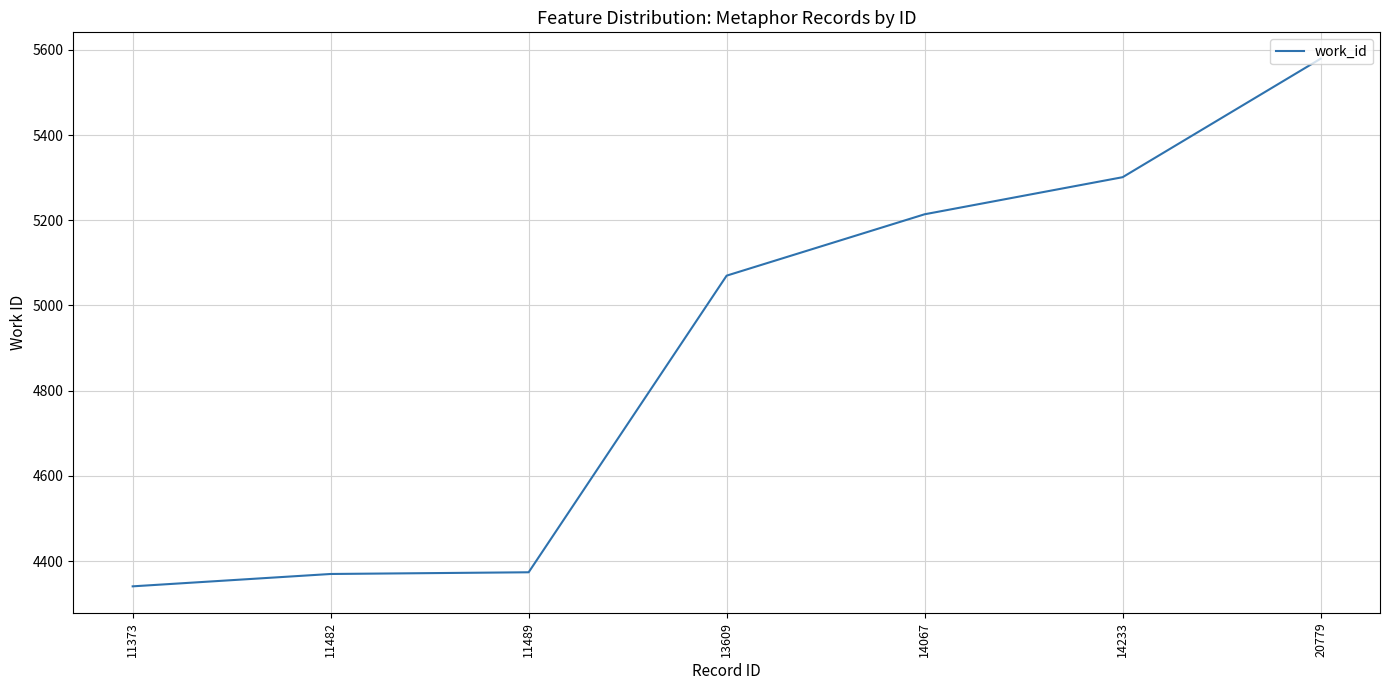

What is the difference between the maximum and minimum values?

1238